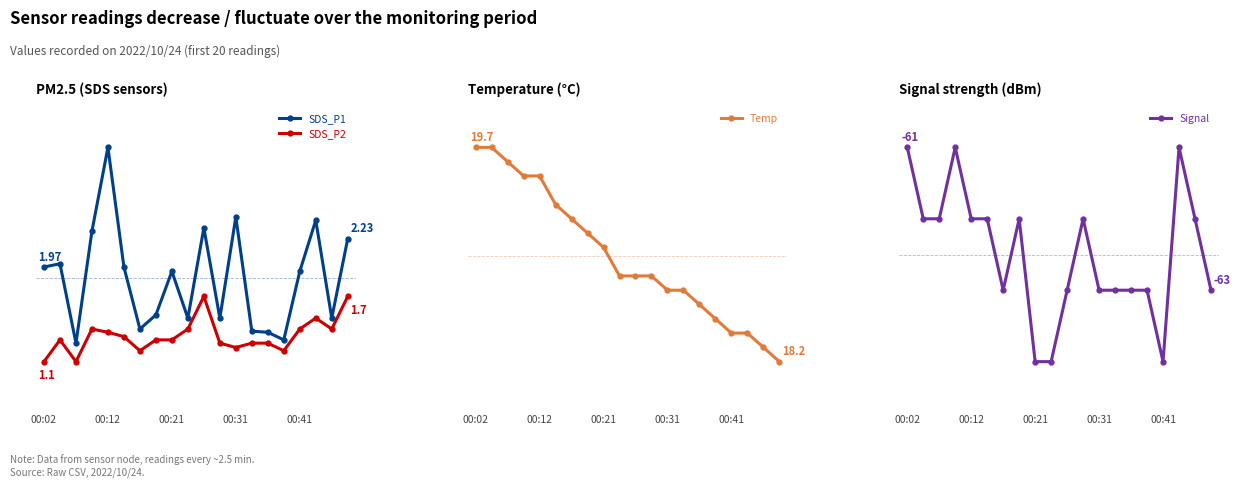

True or false: SDS_P1 and Temp cross at least once.

False